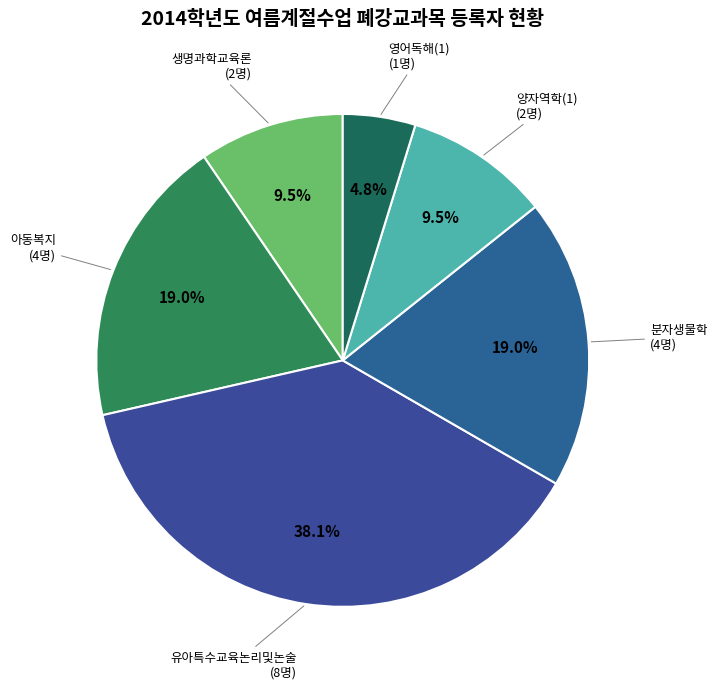

Which category has the smallest portion of the pie?

영어독해(1)